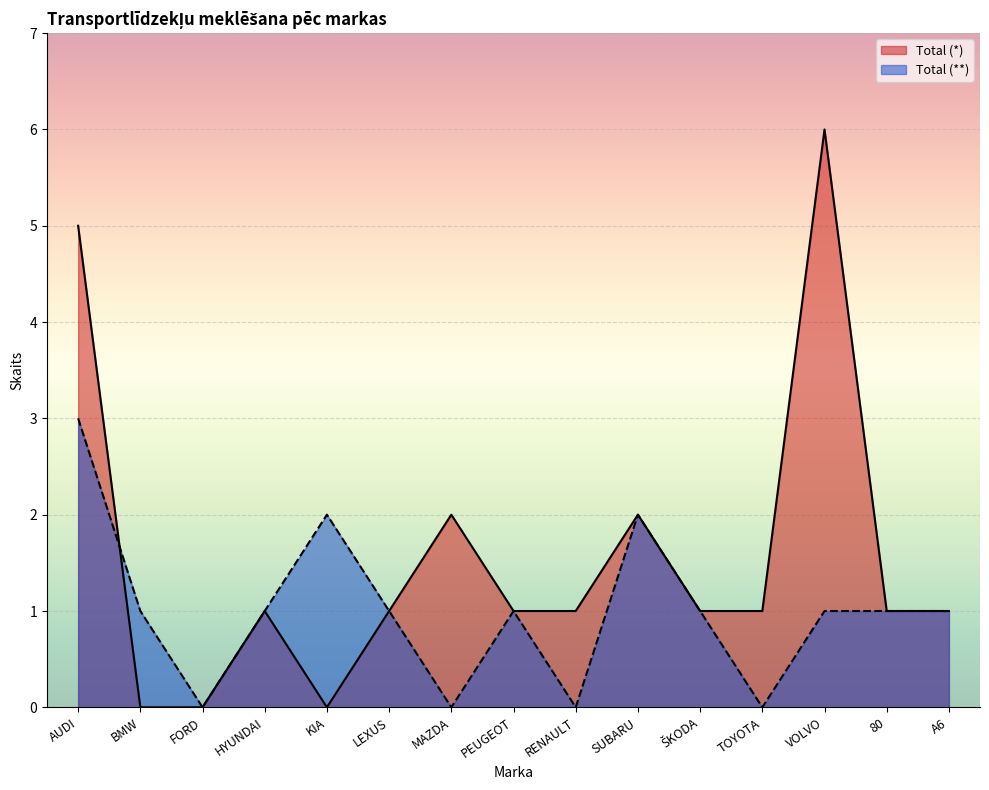

At which label is Total (*) closest to 3?

MAZDA